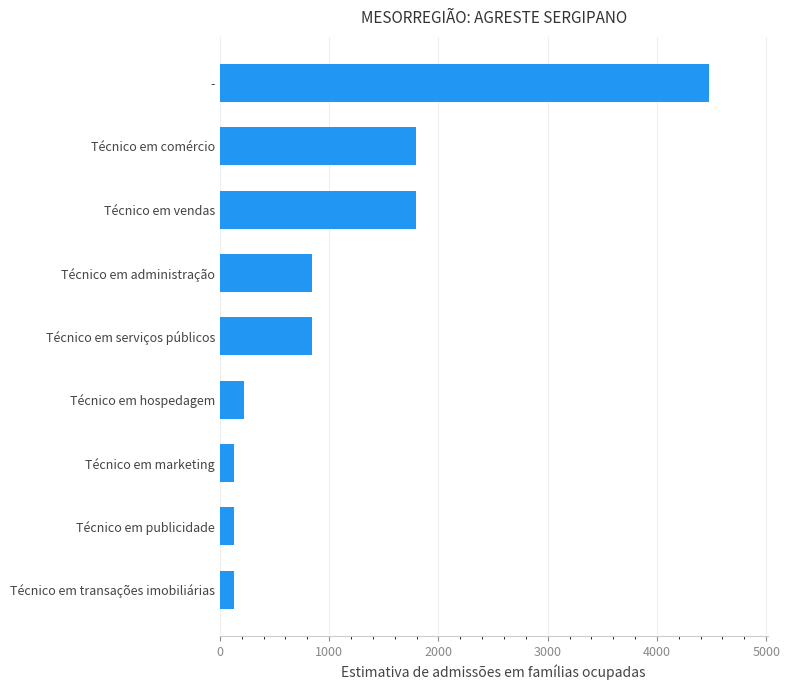

What is the ratio of the value at Técnico em hospedagem to the value at Técnico em transações imobiliárias?

1.7